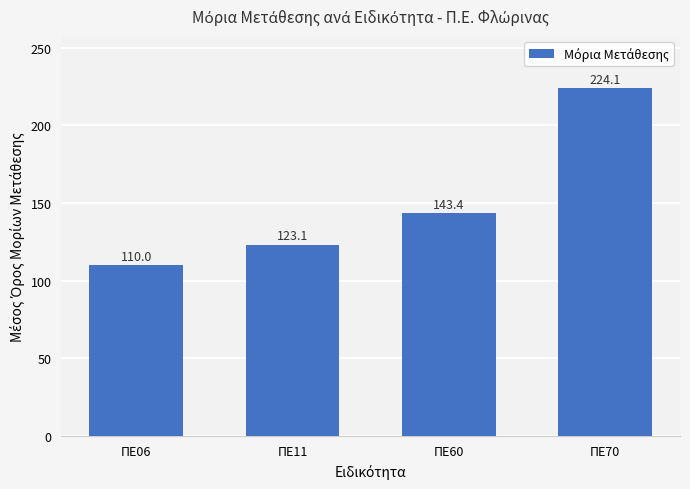

At which category does the chart reach its peak across all series?

ΠΕ70